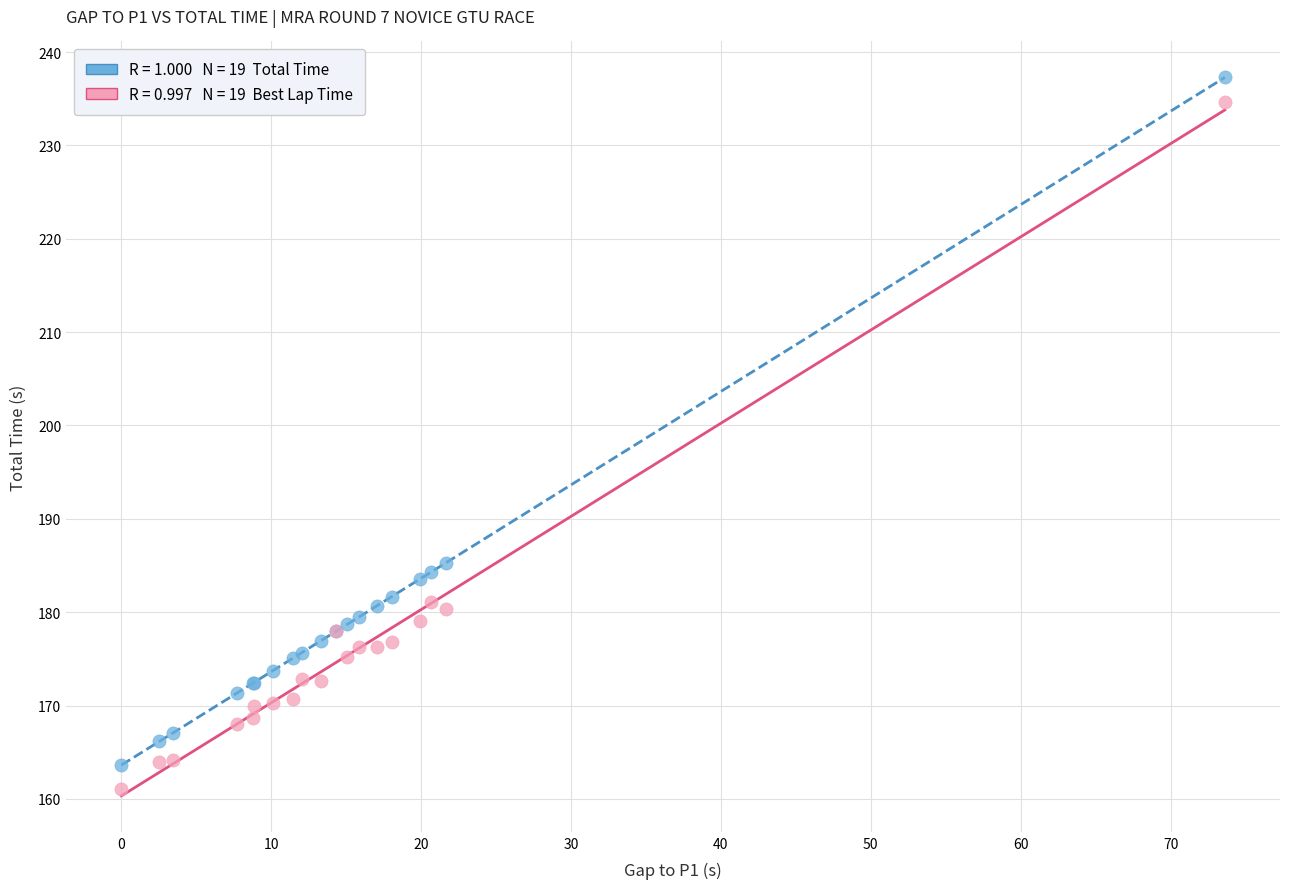

Across all series, what Y value is closest to 199?

185.3